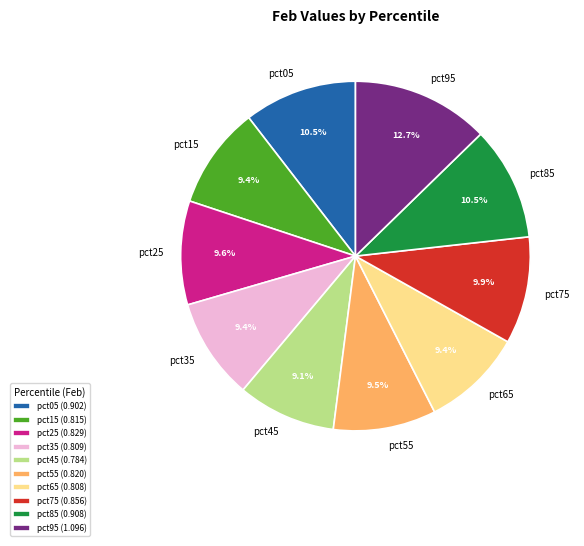

What portion of the pie excludes pct75?

90.1%